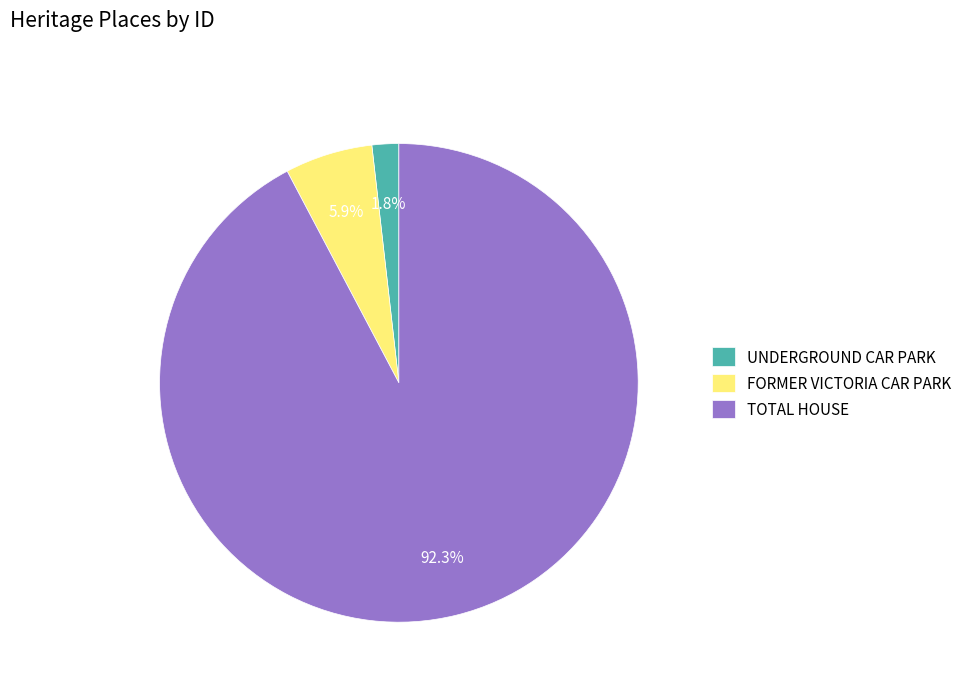

Which category has the biggest portion of the pie?

TOTAL HOUSE